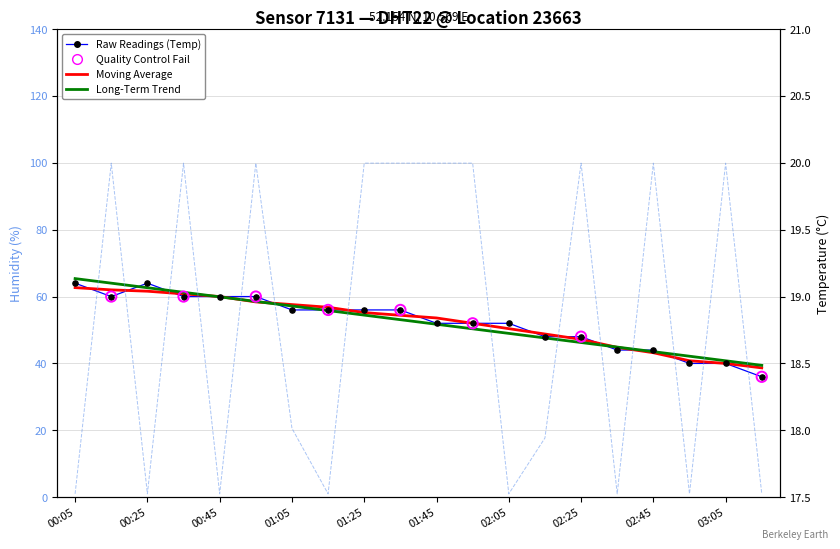

Which series contains the highest Y value?

humidity